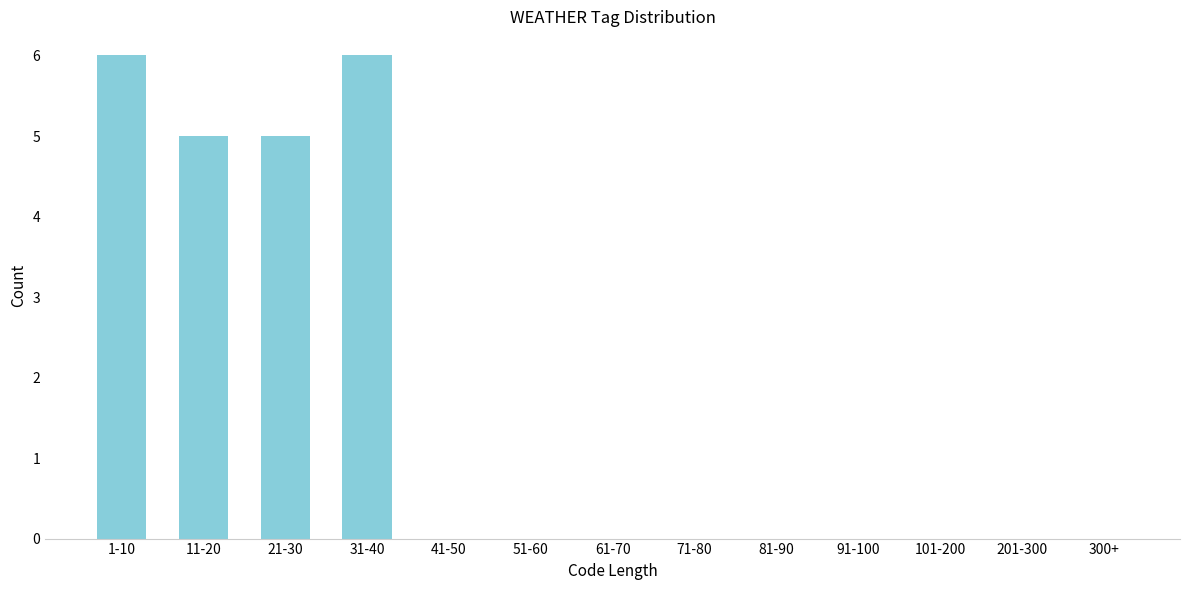

Reading left to right, what are all the values shown in this chart?

1-10=6	11-20=5	21-30=5	31-40=6	41-50=0	51-60=0	61-70=0	71-80=0	81-90=0	91-100=0	101-200=0	201-300=0	300+=0